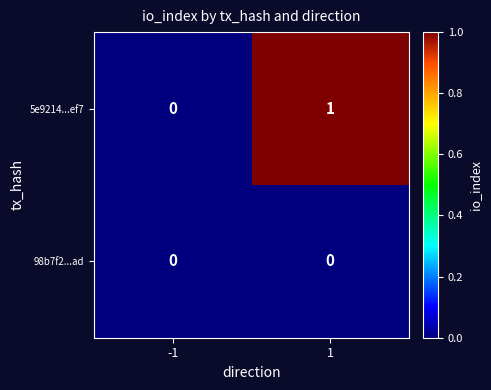

Reading left to right, what are all the values shown in this chart?

5e9214...ef7: 0	1
98b7f2...ad: 0	0